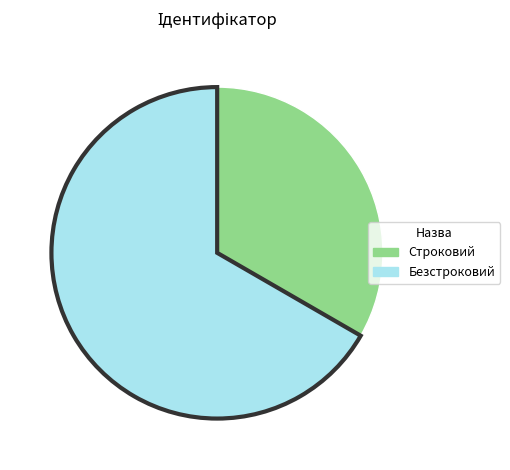

Rank the categories by value from highest to lowest.

Безстроковий, Строковий